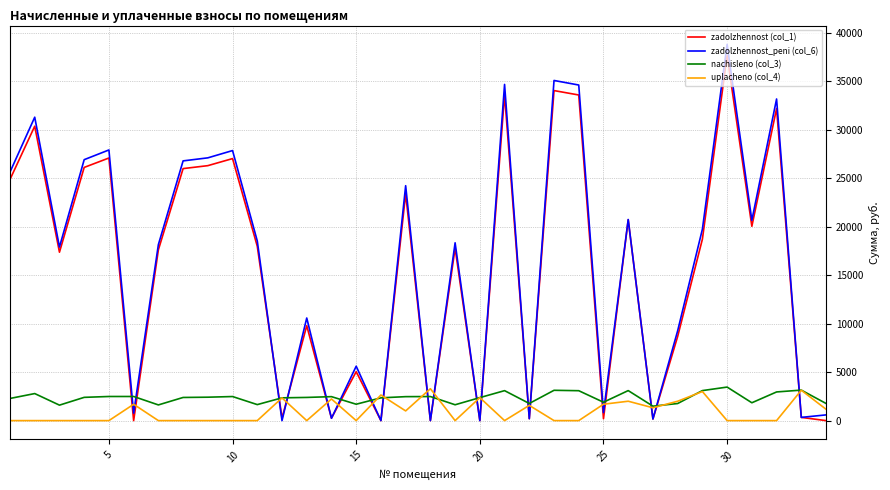

Which series has the largest range (max minus min)?

zadolzhennost_peni (col_6)